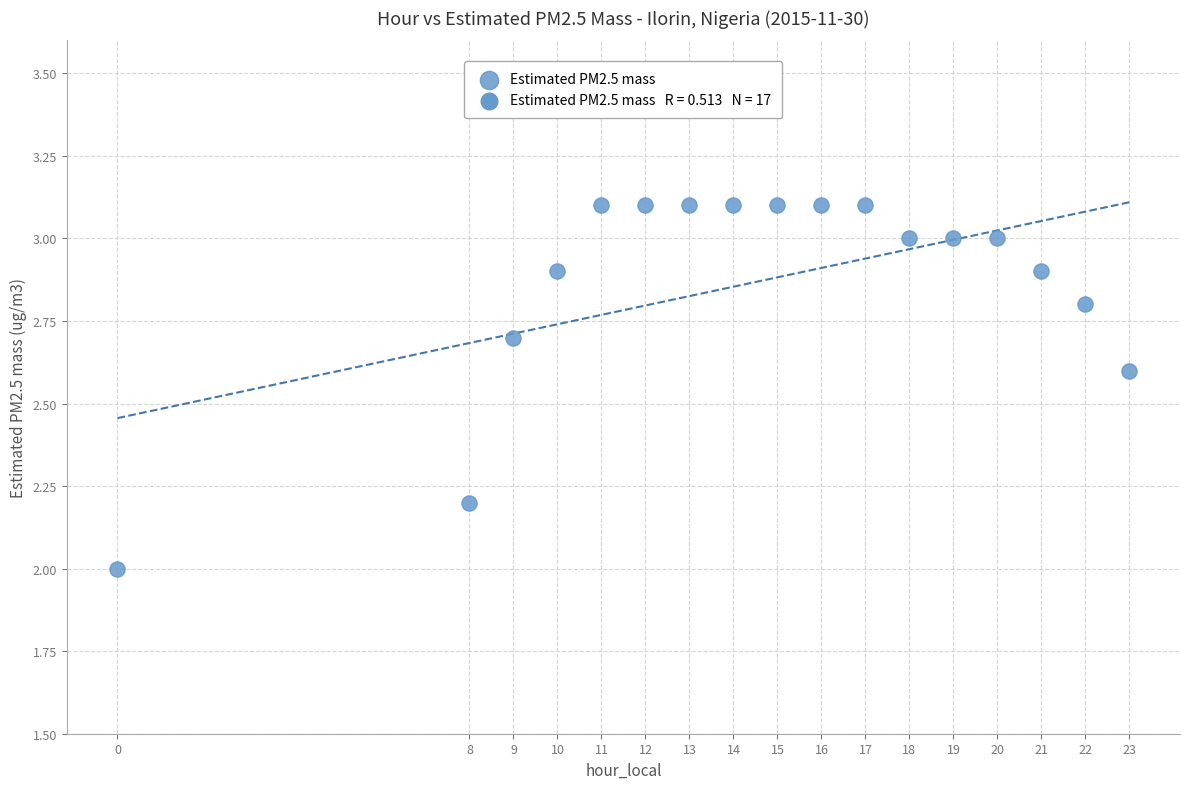

What is the range of Y values (max minus min)?

1.1